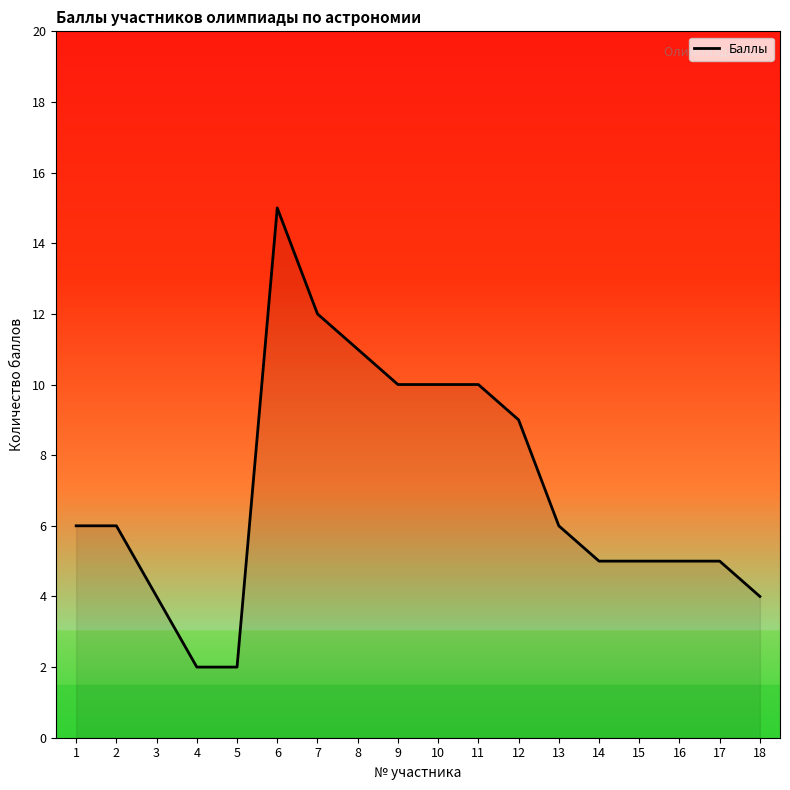

Is it true that the value at 6 is 15?

True